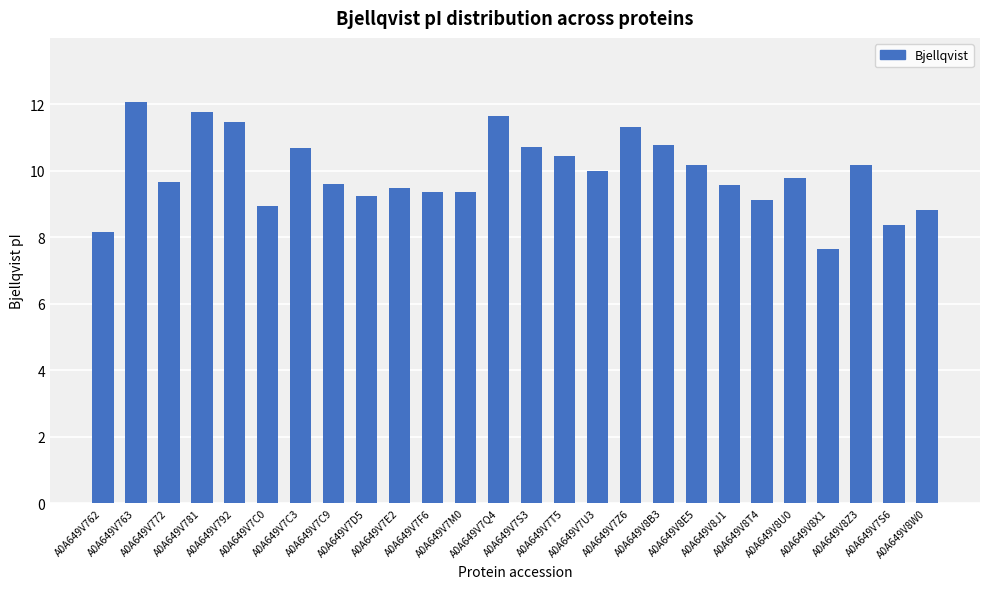

What is the change in value from A0A649V7D5 to A0A649V7Z6?

+2.1